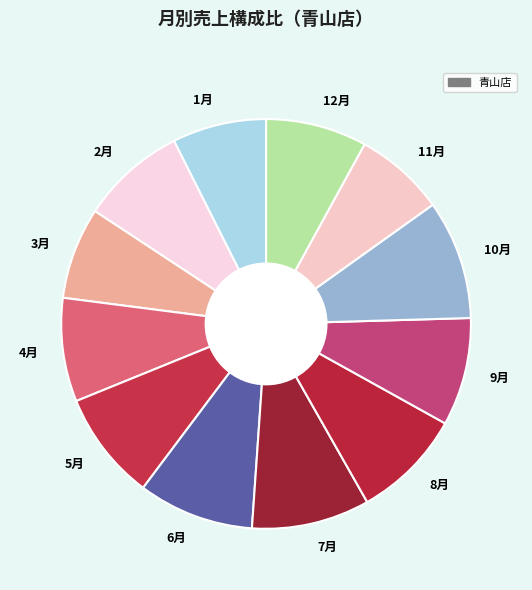

Is 2月 the majority of the pie?

No